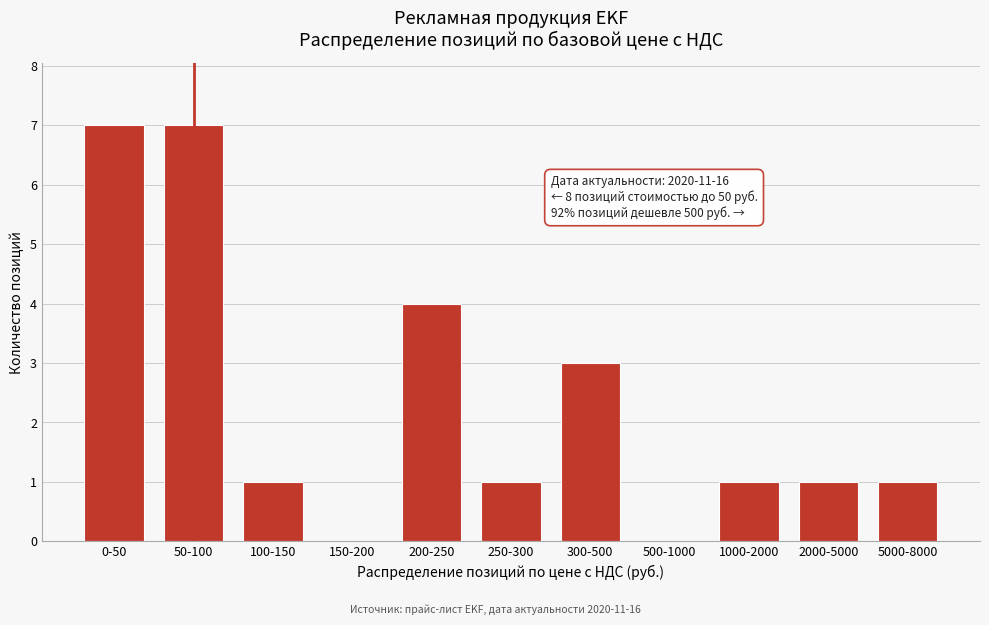

Reading left to right, transcribe all the data shown in this chart.

0-50=7	50-100=7	100-150=1	150-200=0	200-250=4	250-300=1	300-500=3	500-1000=0	1000-2000=1	2000-5000=1	5000-8000=1